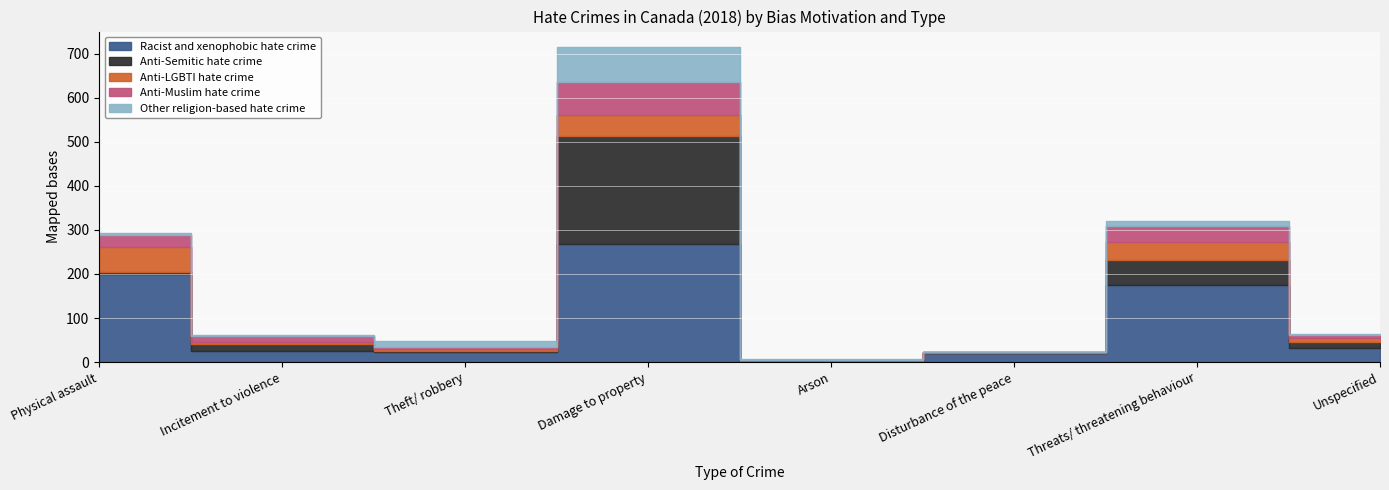

What is the label of the 8th point from the left?

Unspecified